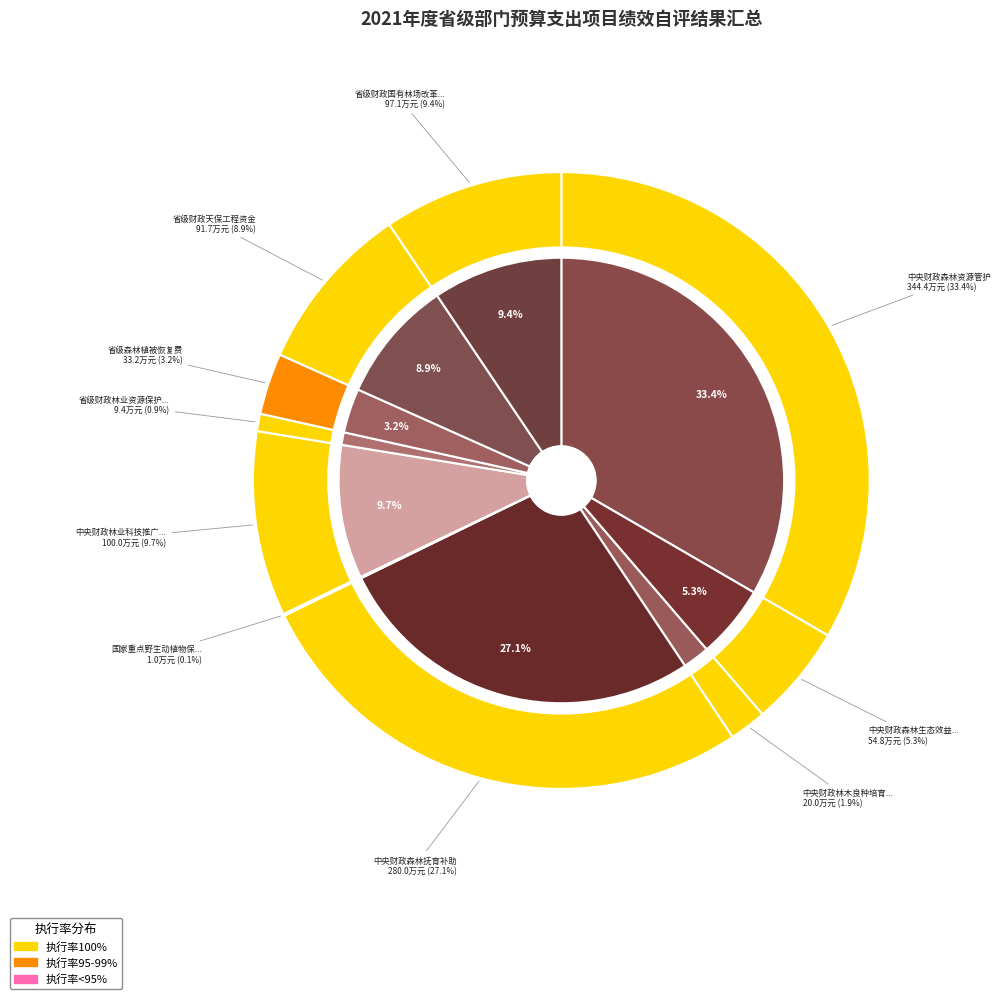

True or false: 省级财政天保工程资金 accounts for 9% of the total.

True